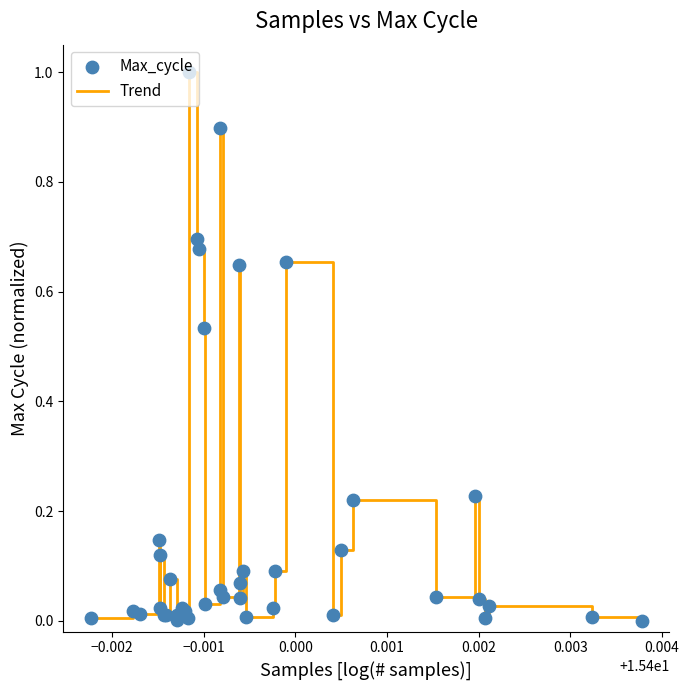

What is the maximum value shown in the chart?

1.0